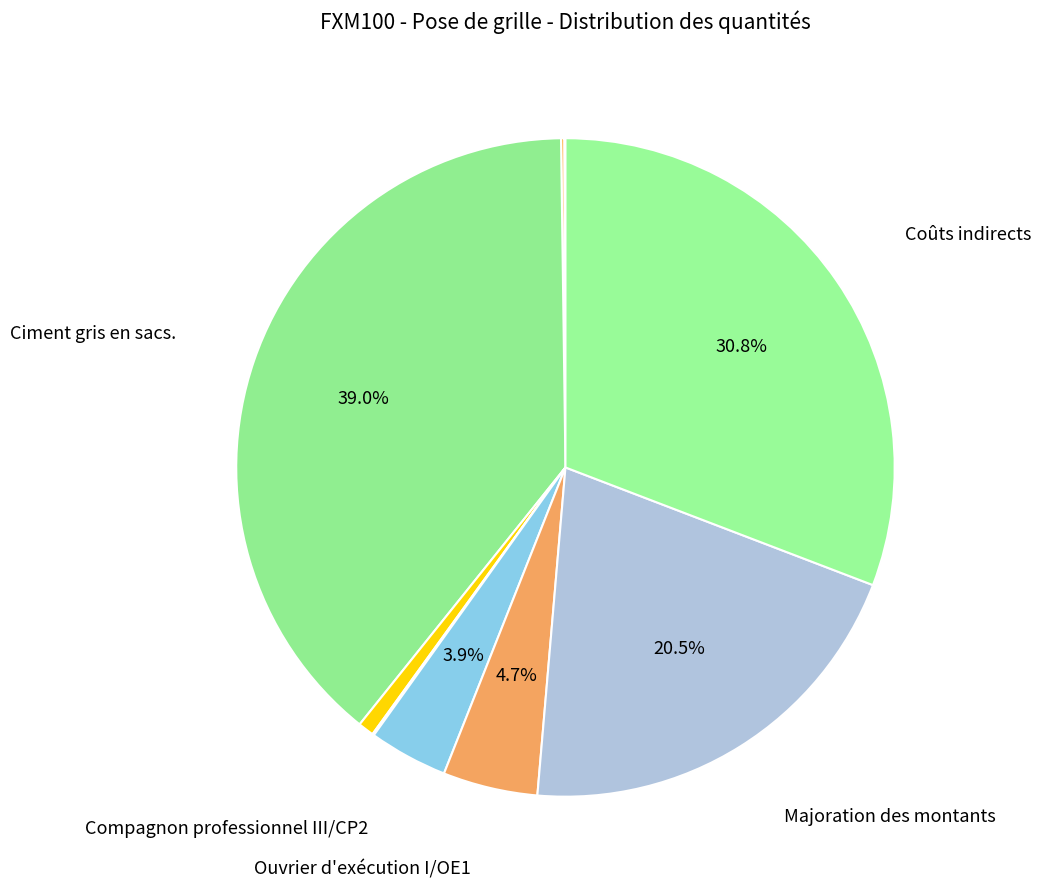

How many slices are in this pie chart?

9